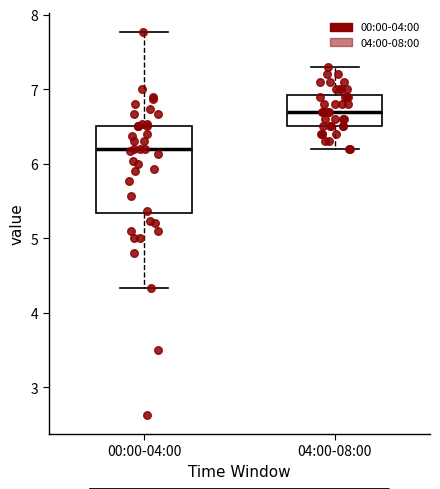

Reading left to right, read every box against the y-axis: the position of its median line, the range the box covers, and the ends of its whiskers. The values are not printed on the chart, so give them approximately, as read against the axis.

00:00-04:00: median 6.2, box 5.3 to 6.5, whiskers 4.3 to 7.8
04:00-08:00: median 6.7, box 6.5 to 6.9, whiskers 6.2 to 7.3